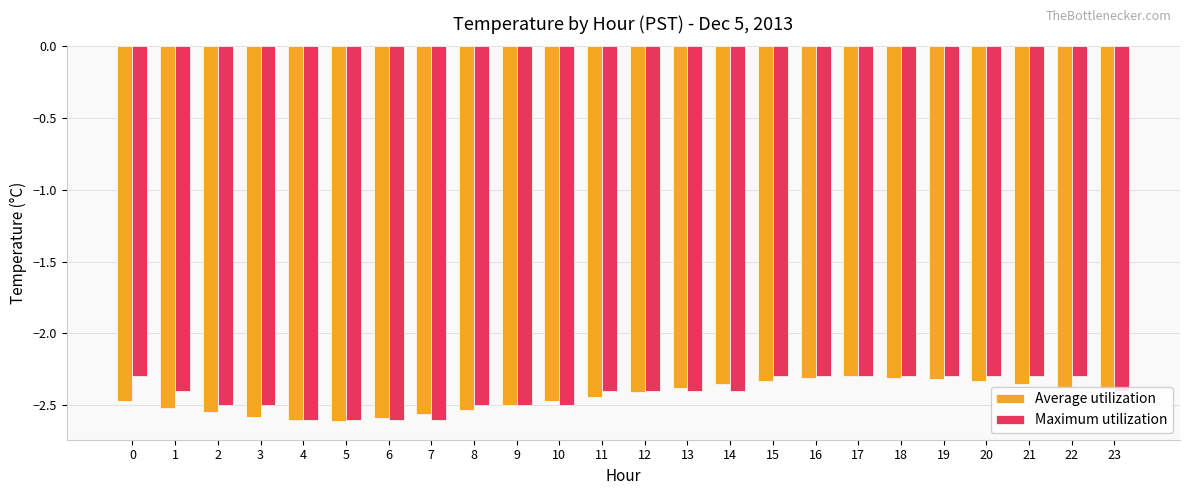

Between 7 and 21, which series saw the biggest shift?

Maximum utilization